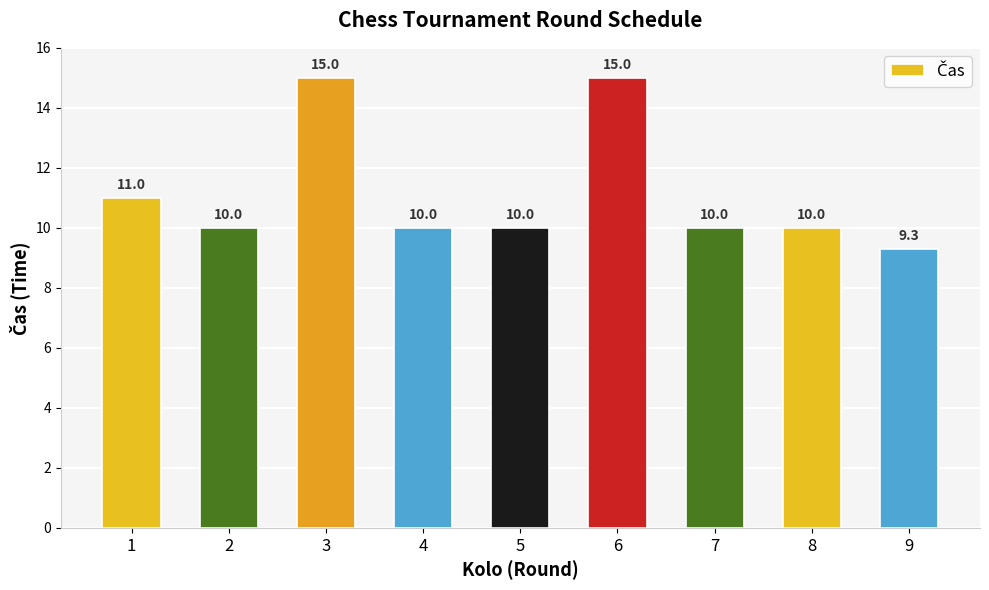

What is the change in value from 7 to 9?

-0.7